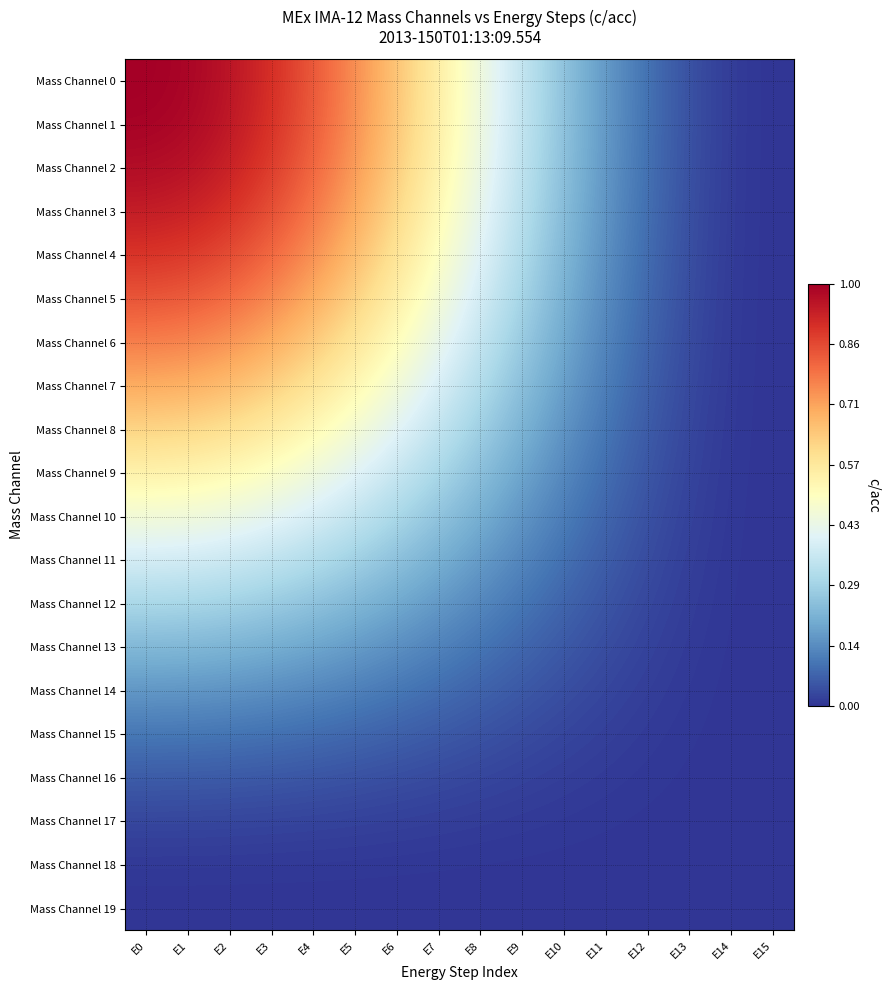

How many categories are shown in the chart?

16